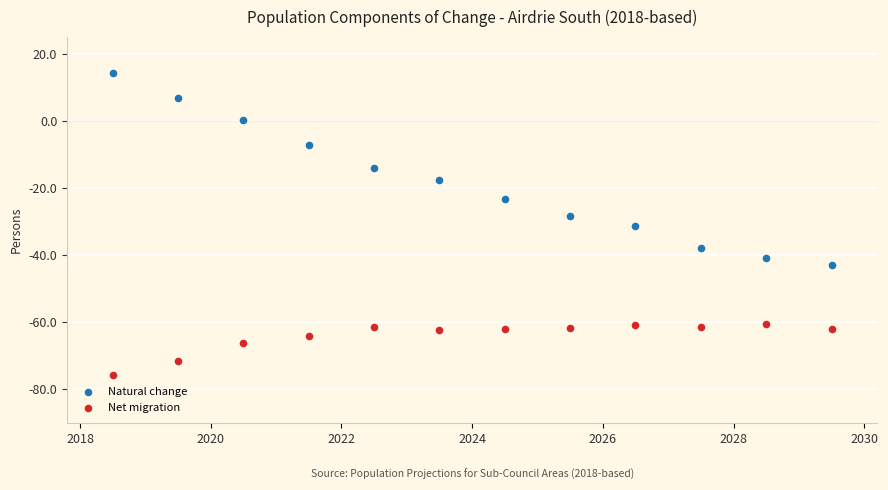

Which series contains the highest Y value?

Natural change